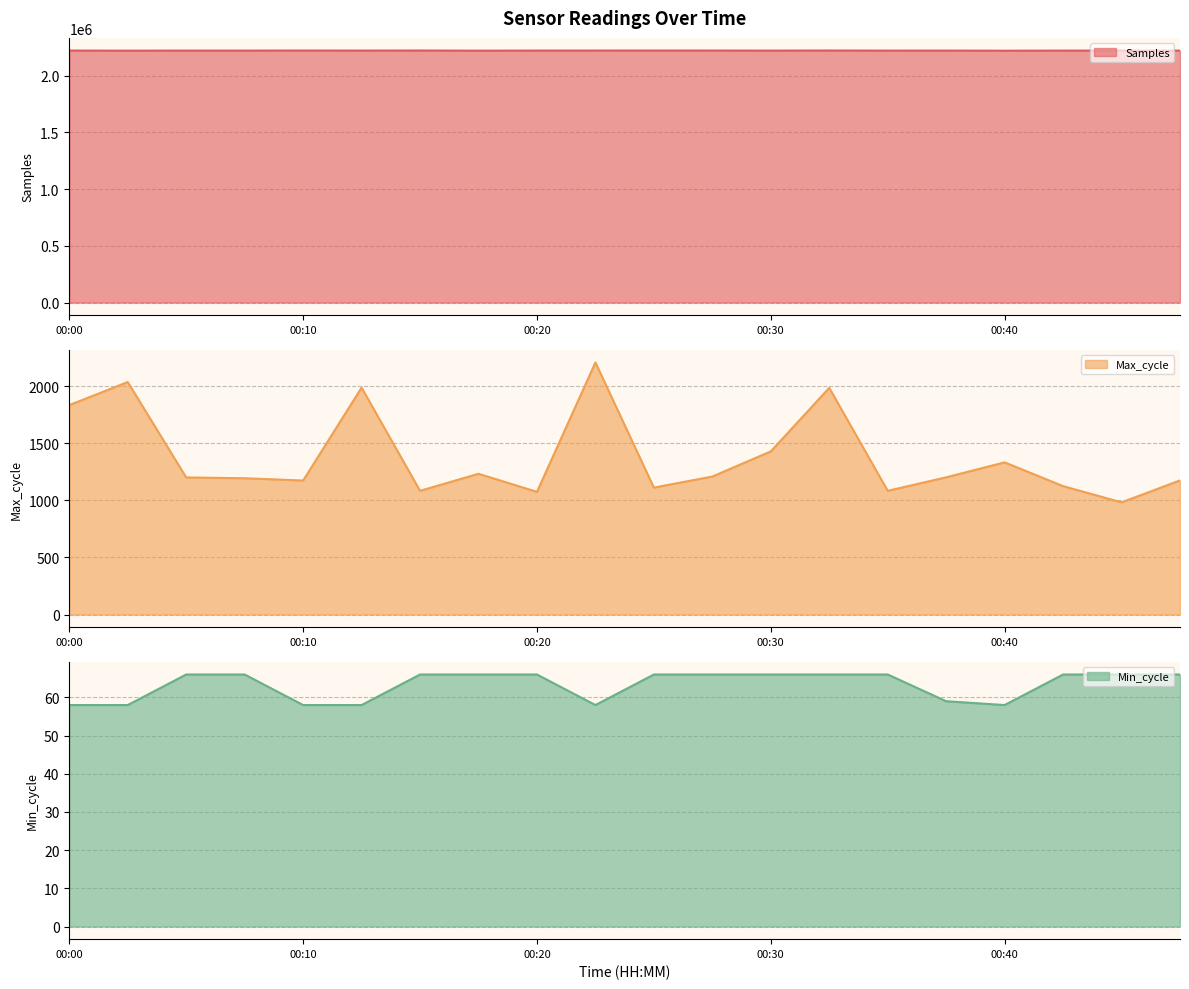

True or false: Max_cycle line has a value of 1201 at 15.

True